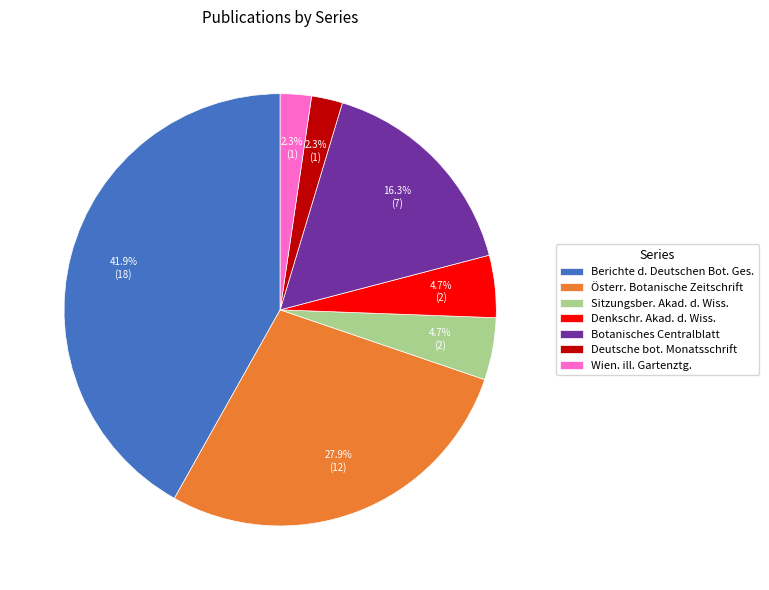

Approximately how many times larger is the value at Deutsche bot. Monatsschrift compared to Denkschr. Akad. d. Wiss.?

0.5